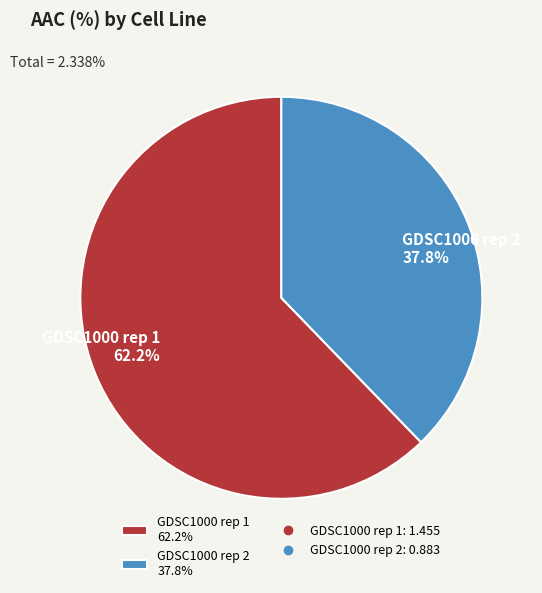

To the nearest percent, what percentage of the pie is GDSC1000 rep 1?

62%